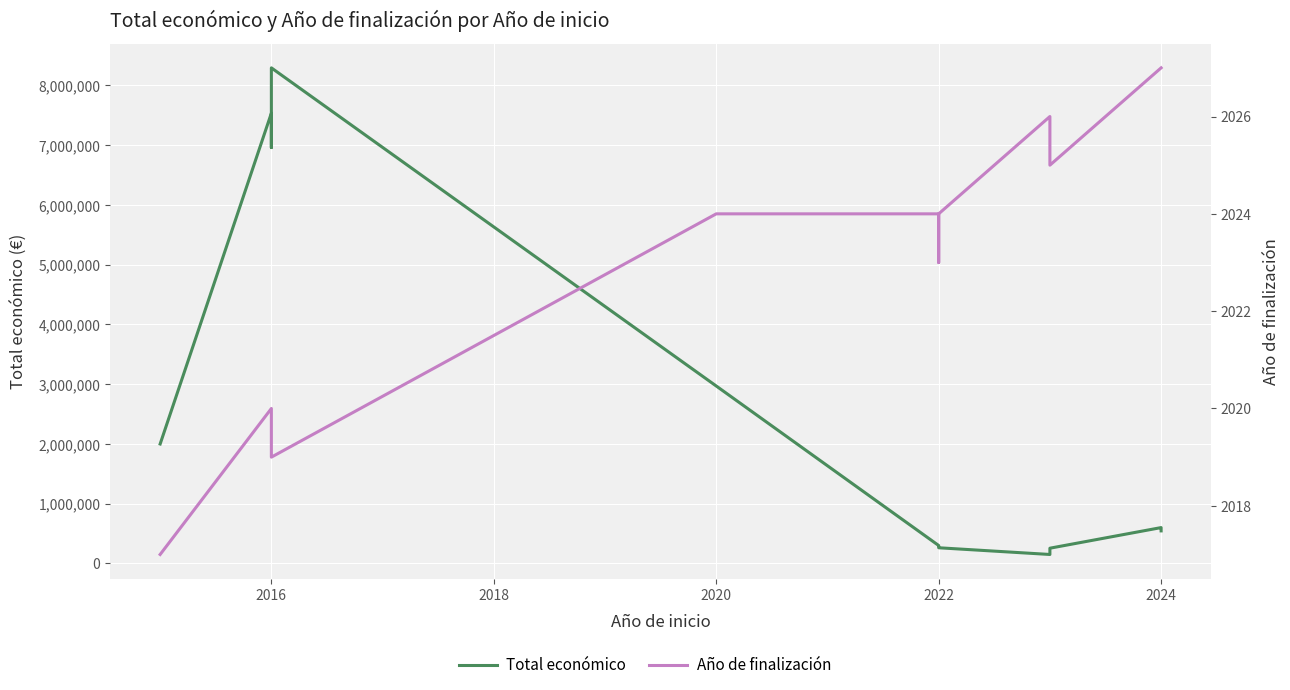

How many series are shown in this chart?

2